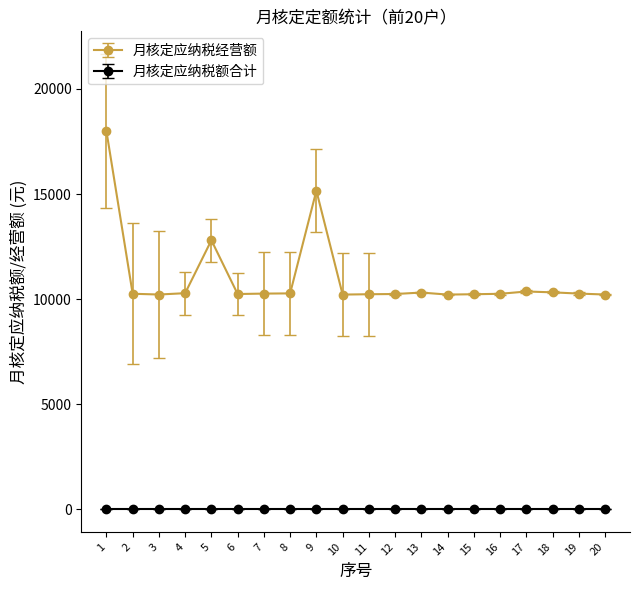

List the series in order of their peak value, lowest first.

月核定应纳税额合计, 月核定应纳税经营额